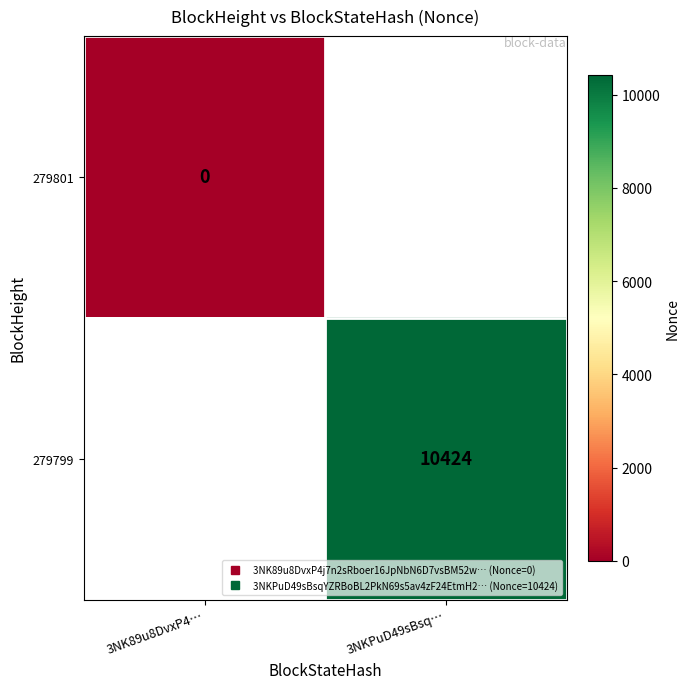

Is the value of 279801 at 3NK89u8DvxP4… greater than the value of 279799 at 3NK89u8DvxP4…?

No